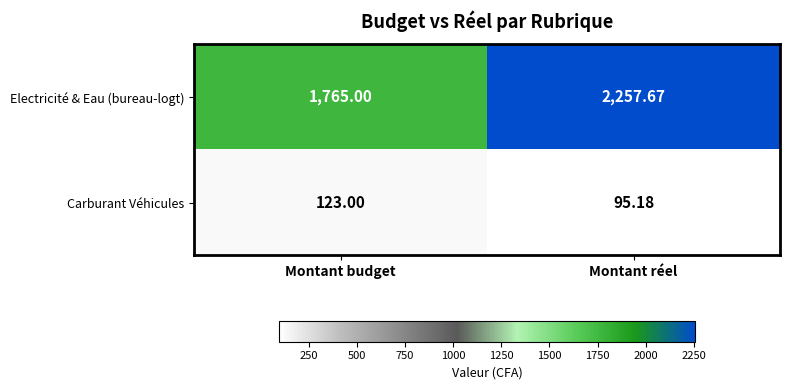

Between Montant budget and Montant réel, which series saw the biggest shift?

Electricité & Eau (bureau-logt)